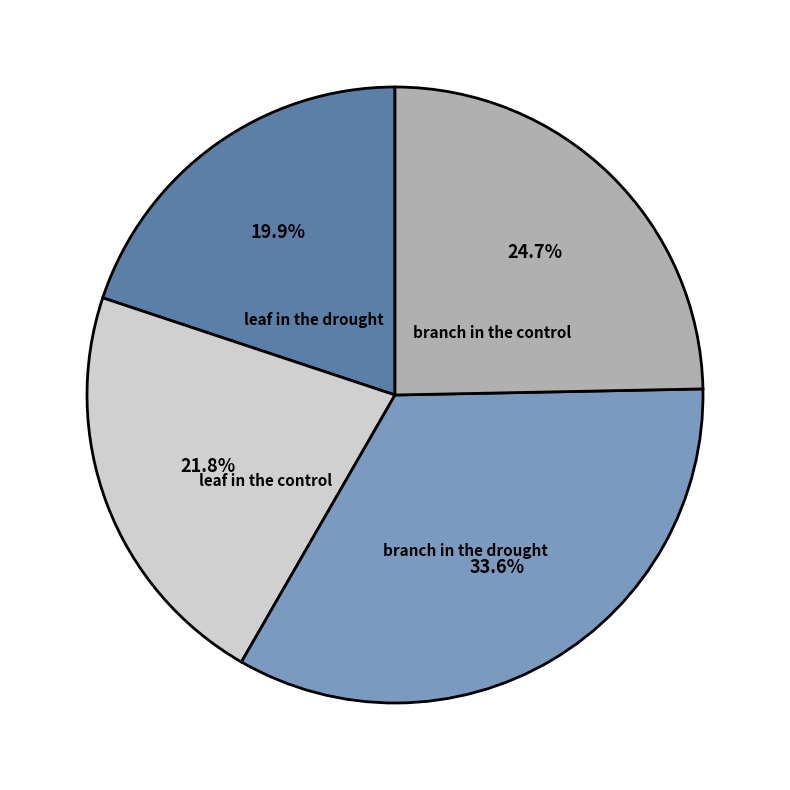

To the nearest percent, what is the combined percentage of branch in the drought and leaf in the control?

55%